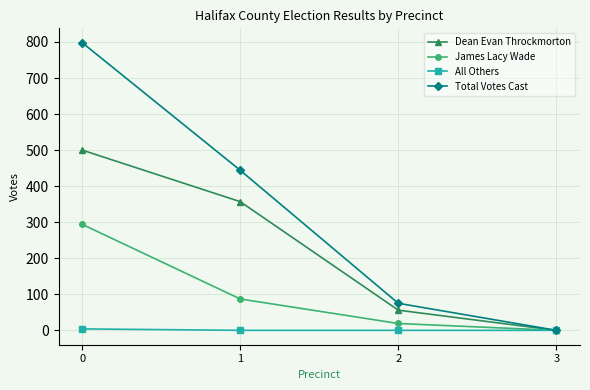

What is the average value of the Dean Evan Throckmorton series?

228